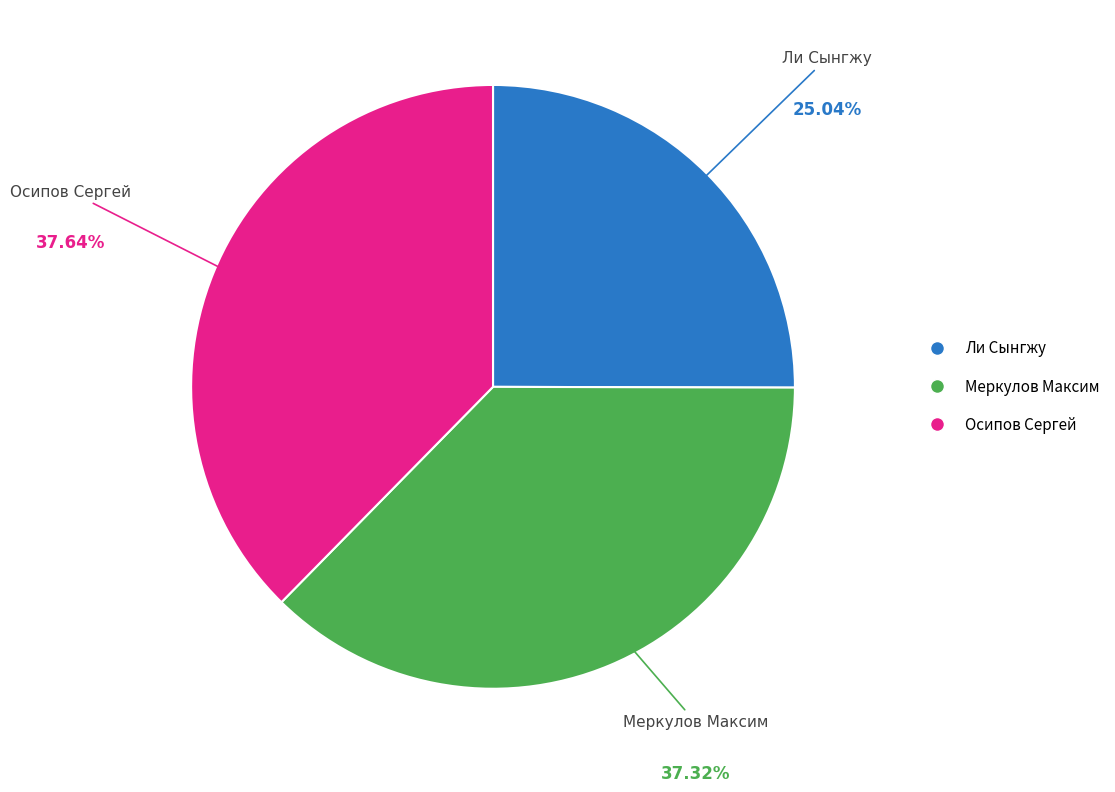

Combined, do Ли Сынгжу and Осипов Сергей account for over 50%?

Yes